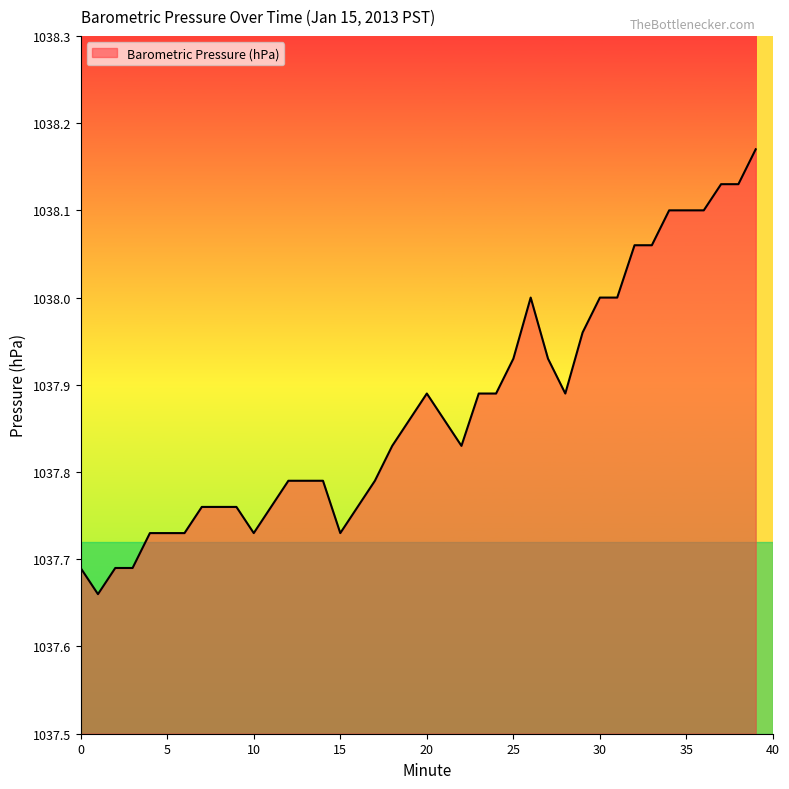

List the labels in order of value, smallest first.

1, 0, 2, 3, 4, 5, 6, 10, 15, 7, 8, 9, 11, 16, 12, 13, 14, 17, 18, 22, 19, 21, 20, 23, 24, 28, 25, 27, 29, 26, 30, 31, 32, 33, 34, 35, 36, 37, 38, 39